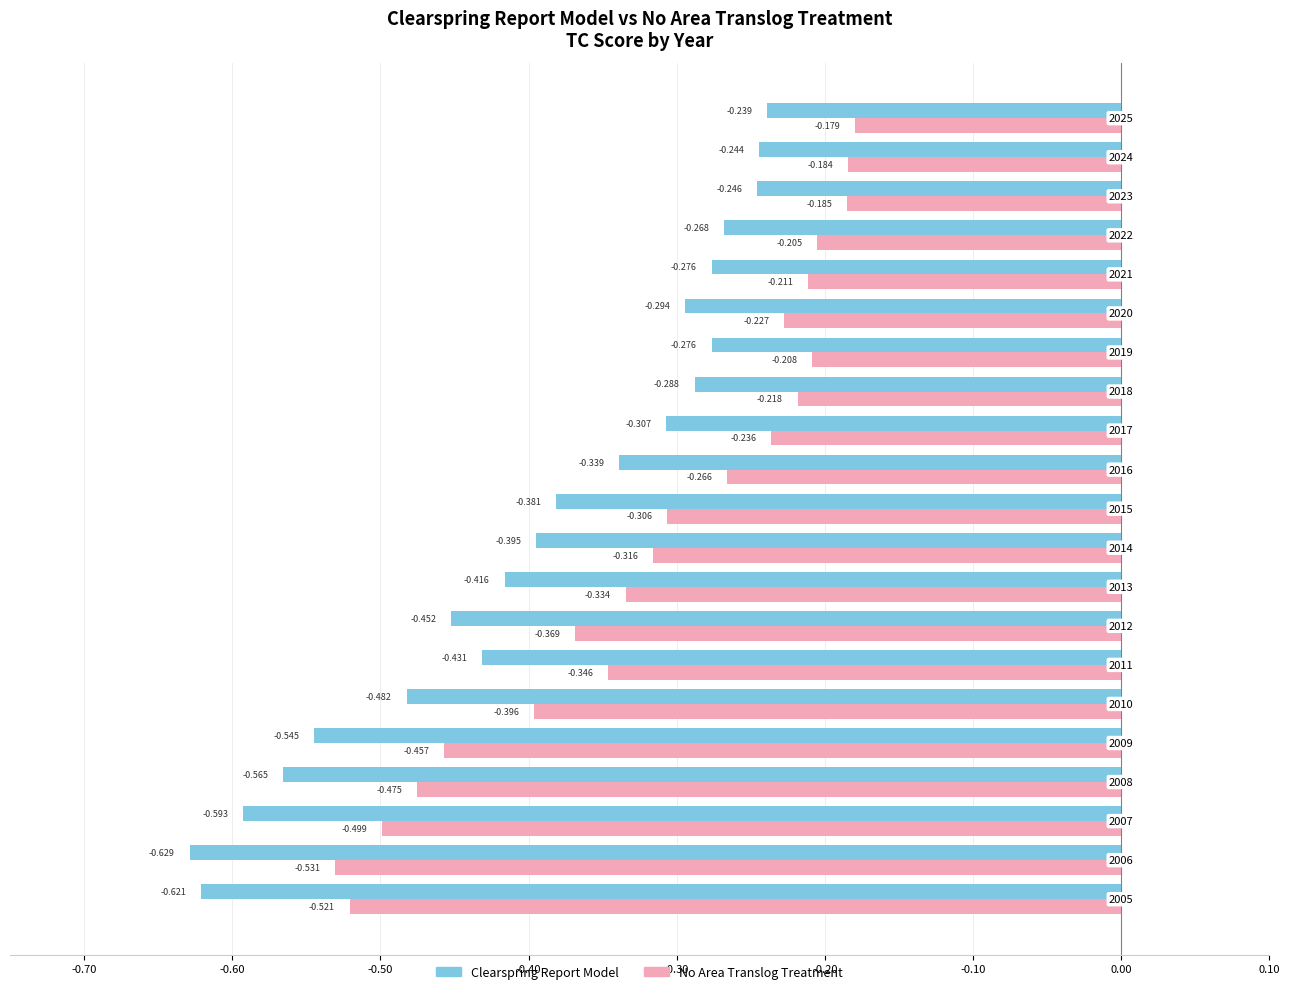

Rank the series by their average value, from highest to lowest.

No Area Translog Treatment, Clearspring Report Model